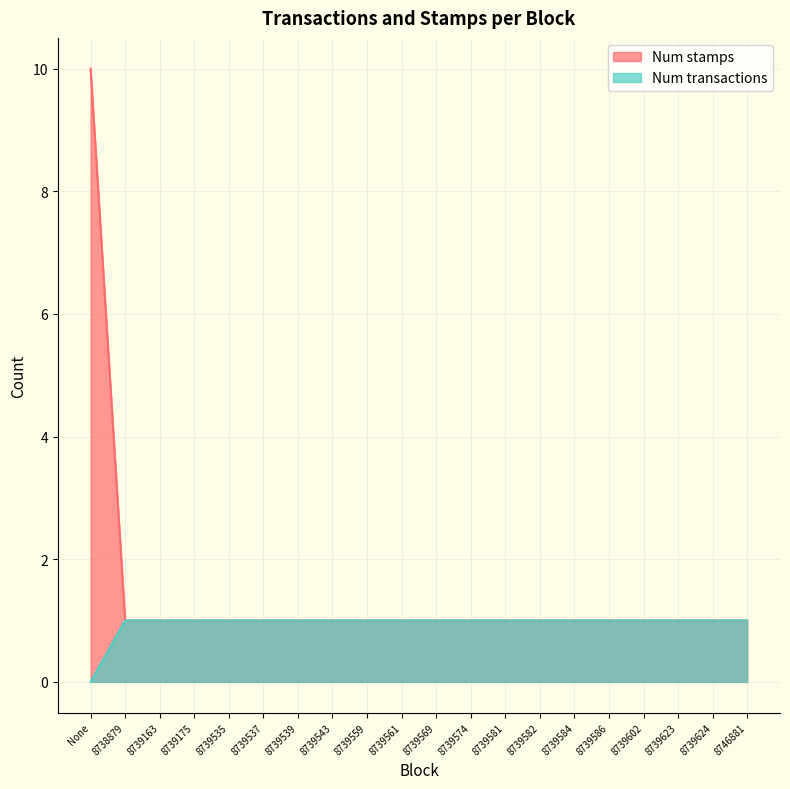

What is the sum of all Num stamps values?

29